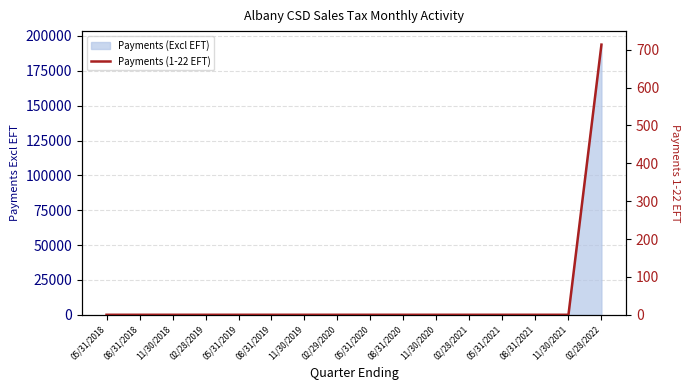

What is the label of the 14th point from the left?

08/31/2021